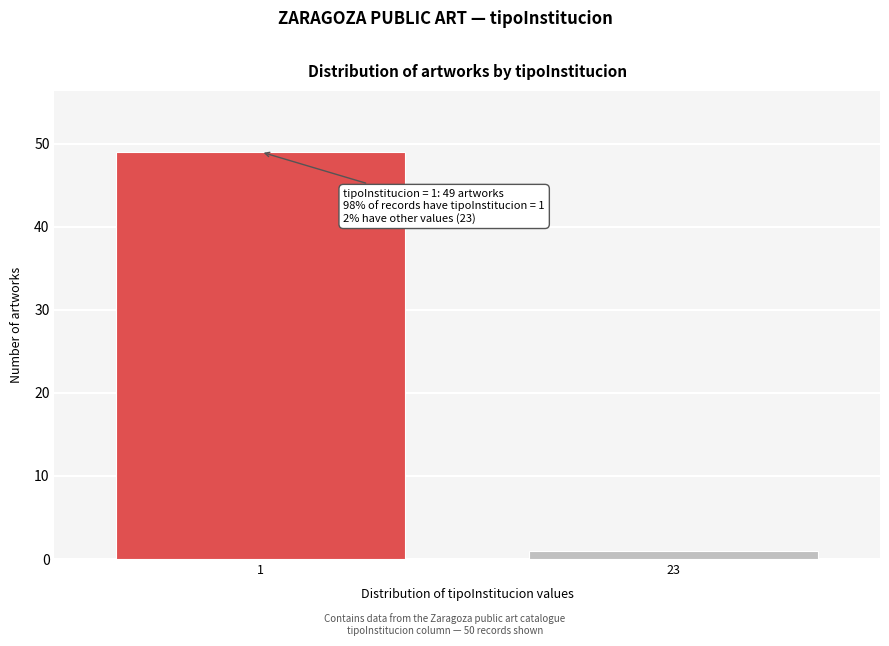

Reading left to right, what are all the values shown in this chart?

1=49	23=1